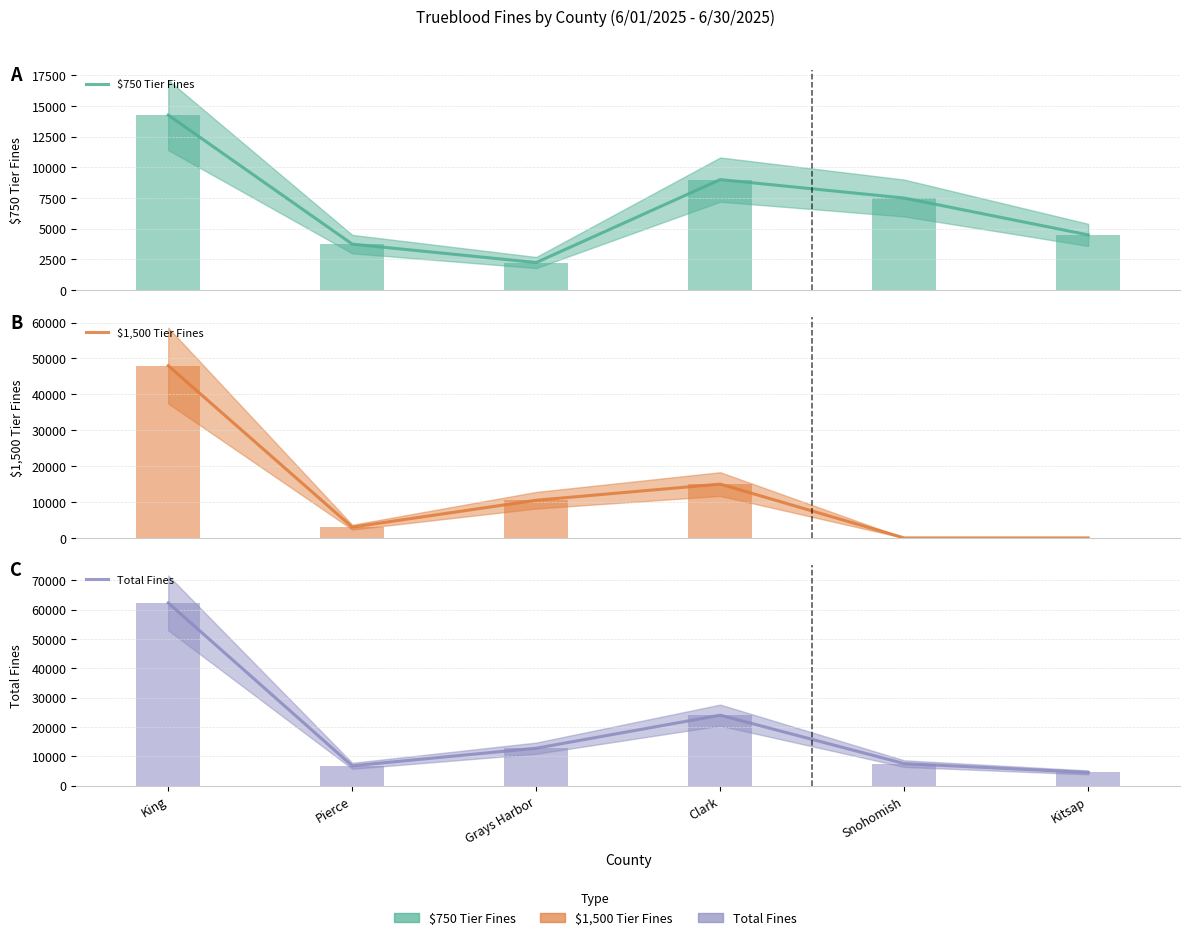

What position from the left is King?

1